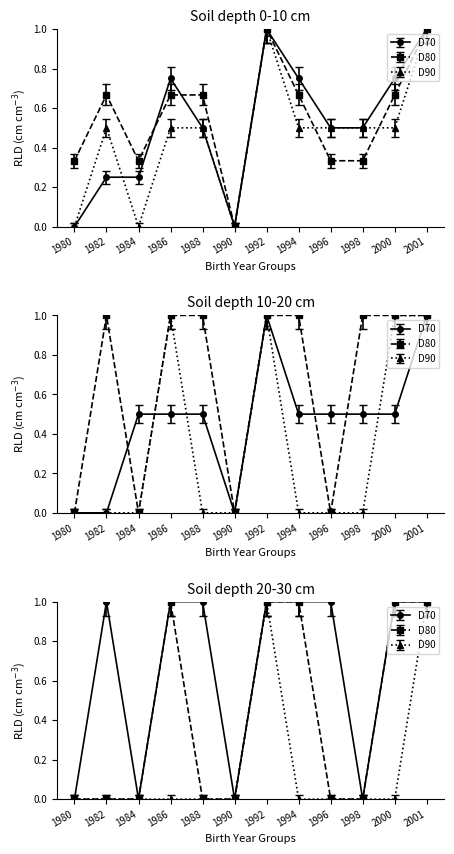

List the labels in order of D90 value, smallest first.

1980, 1984, 1990, 1982, 1986, 1988, 1994, 1996, 1998, 2000, 1992, 2001